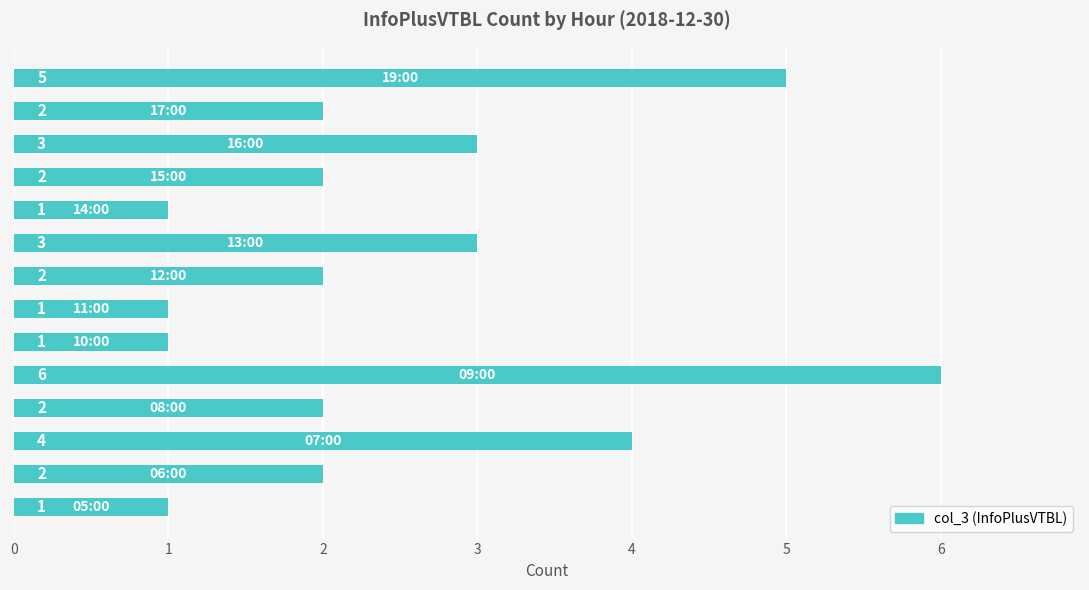

What is the difference between the second highest and second lowest values?

4